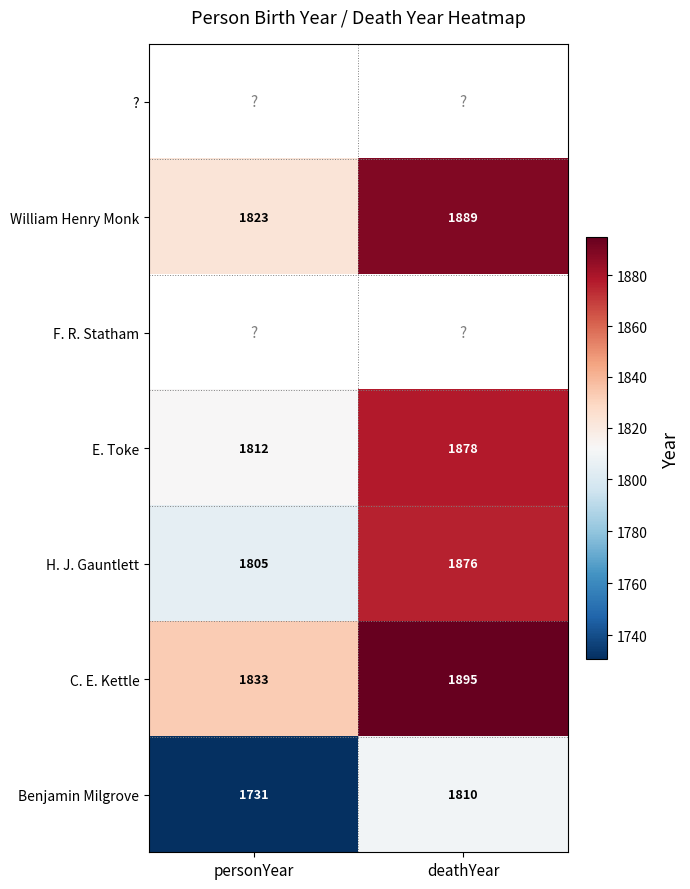

Which category has the highest value in the E. Toke series?

deathYear